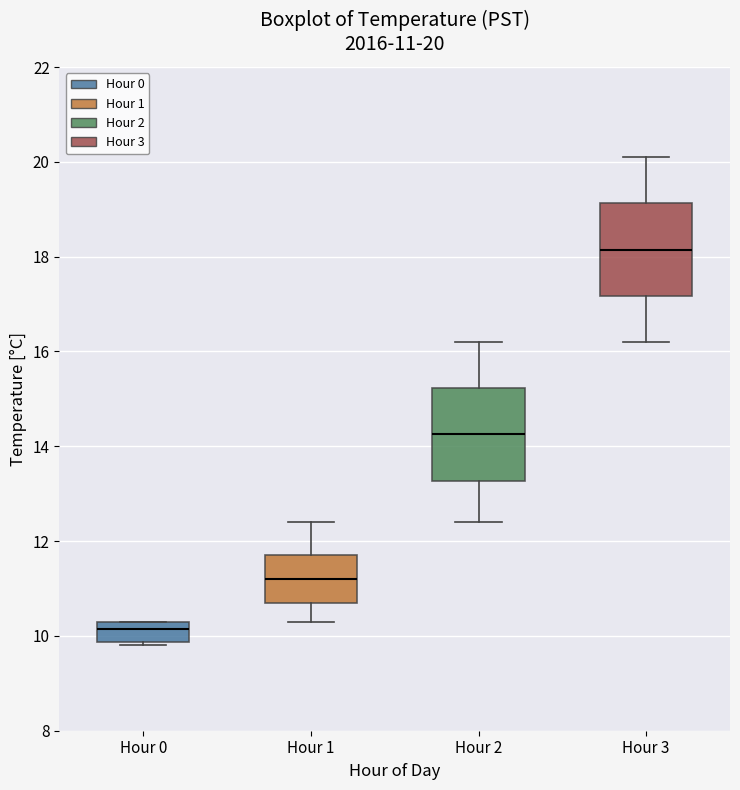

Which box has the highest median line?

Hour 3